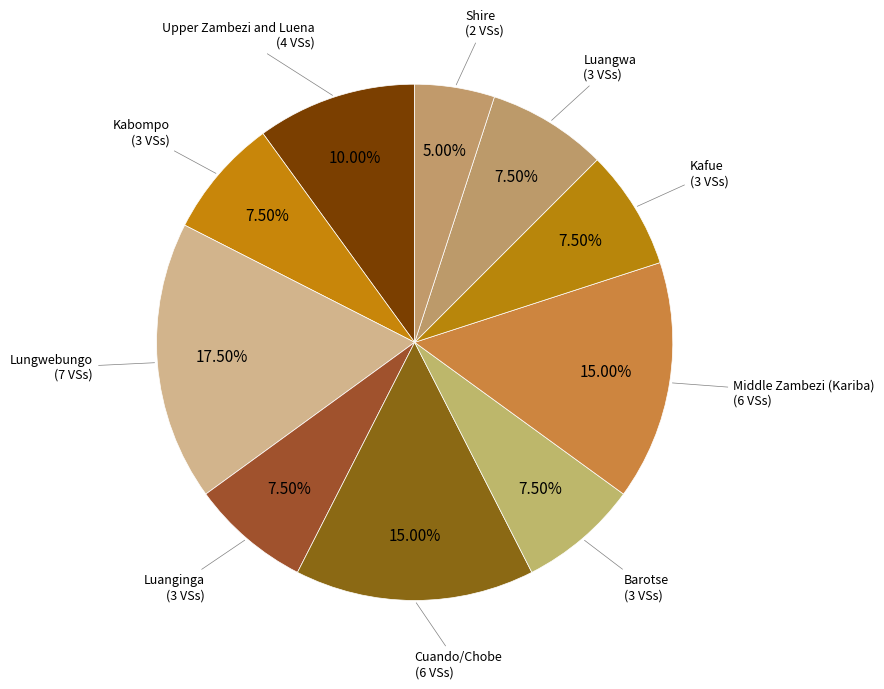

Is the sum of Barotse and Luangwa greater than half?

No